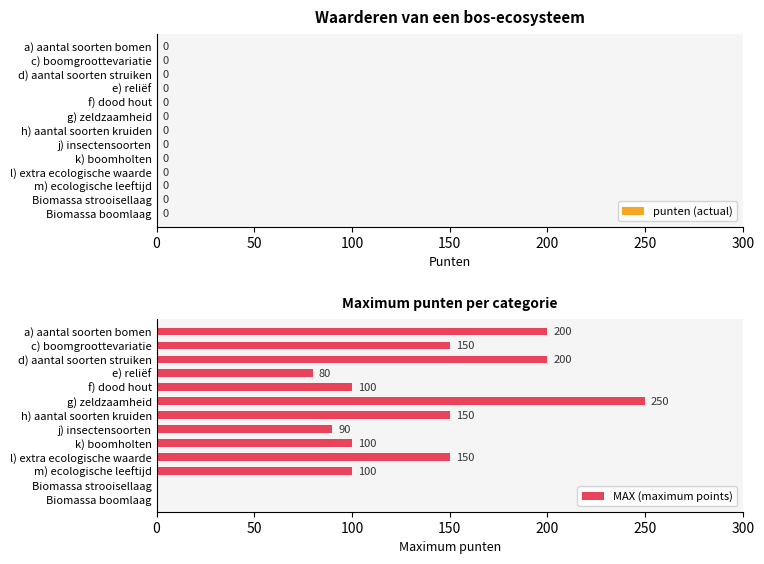

What value does the data have at g) zeldzaamheid, to the nearest 50?

250